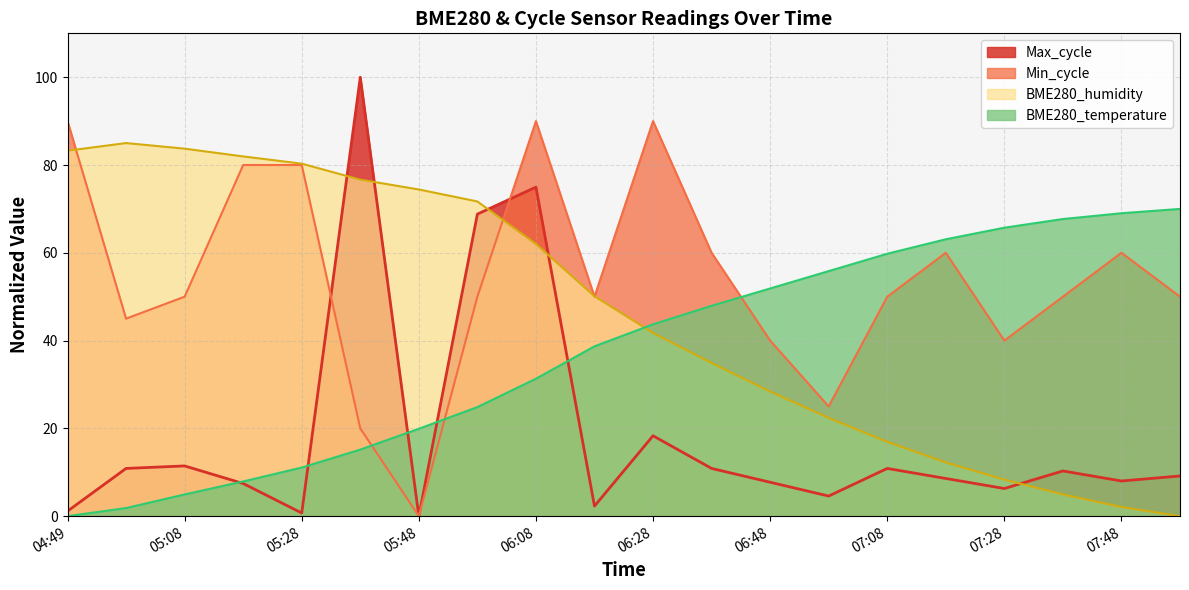

True or false: BME280_temperature has a value of 55.8 at 06:58.

True